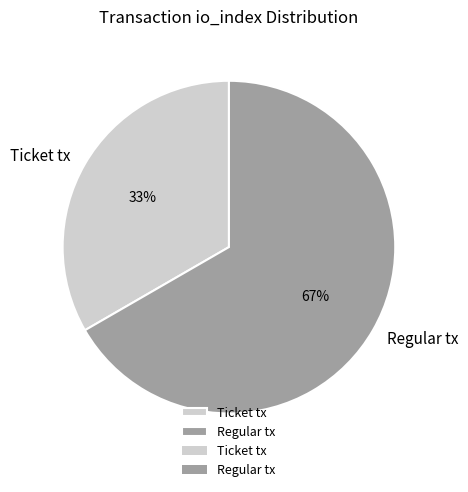

Rank the categories by value from lowest to highest.

Ticket tx, Regular tx